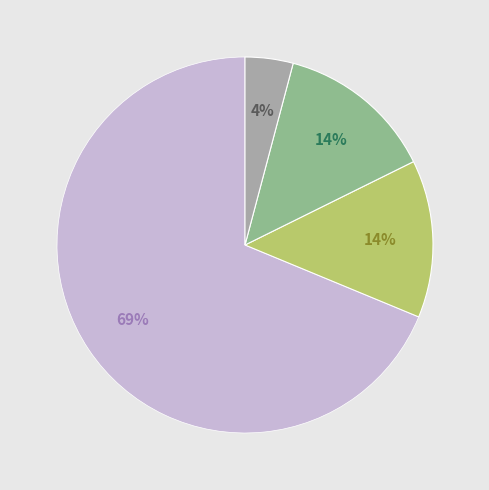

Is there any slice that represents more than half of the pie?

Yes